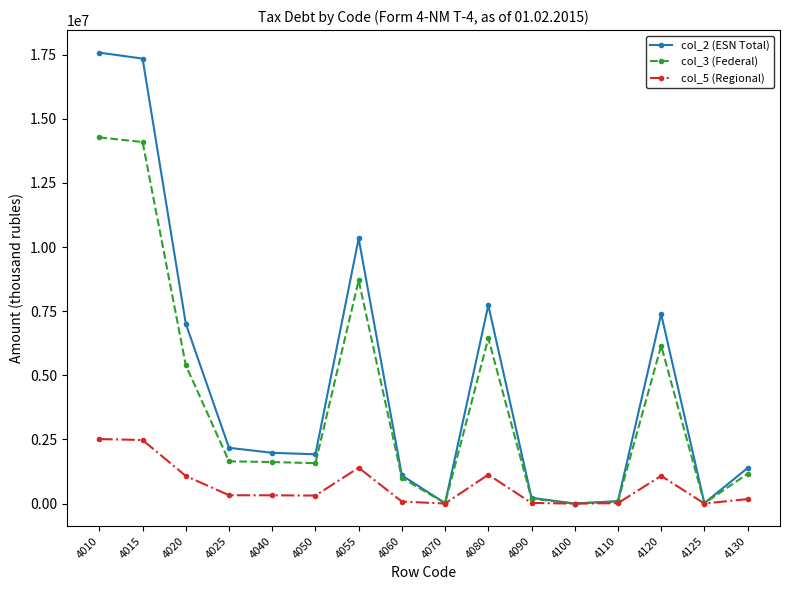

Which series has the largest total across all categories?

col_2 (ESN Total)